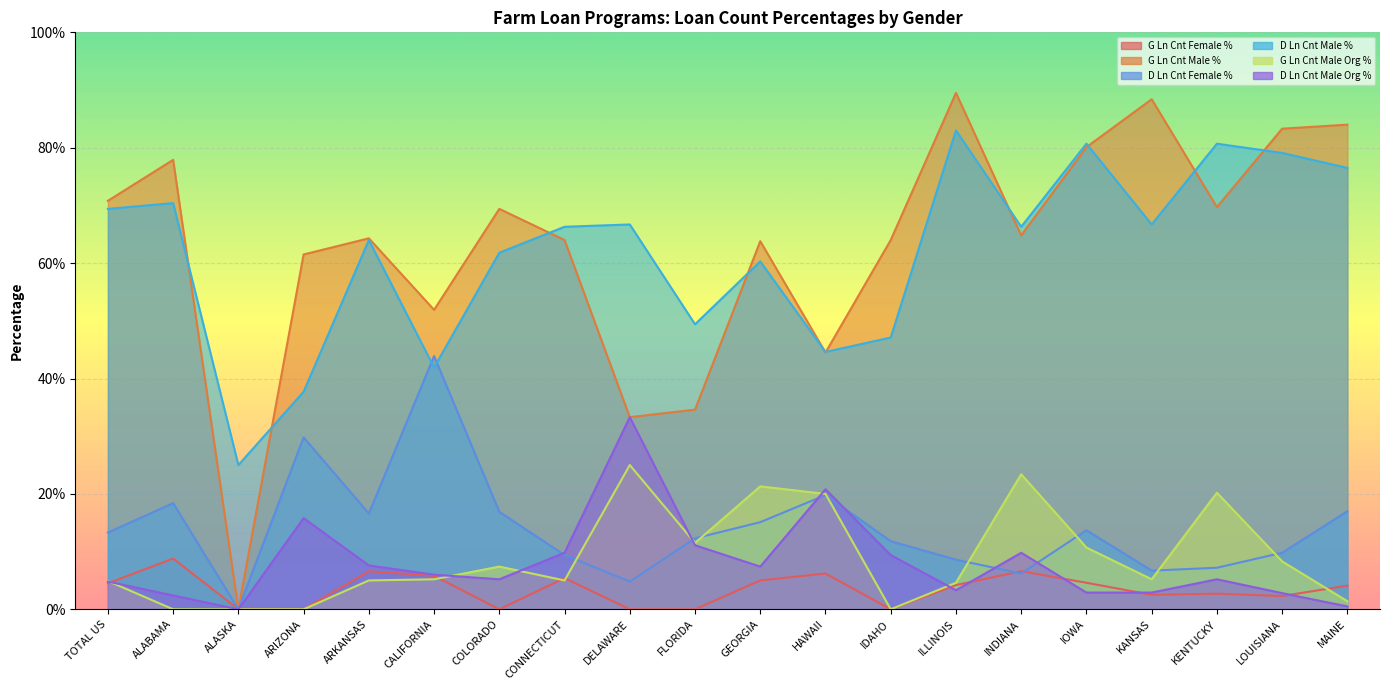

List the labels in order of D Ln Cnt Female % value, smallest first.

ALASKA, DELAWARE, INDIANA, KANSAS, KENTUCKY, ILLINOIS, CONNECTICUT, LOUISIANA, IDAHO, FLORIDA, TOTAL US, IOWA, GEORGIA, ARKANSAS, COLORADO, MAINE, ALABAMA, HAWAII, ARIZONA, CALIFORNIA